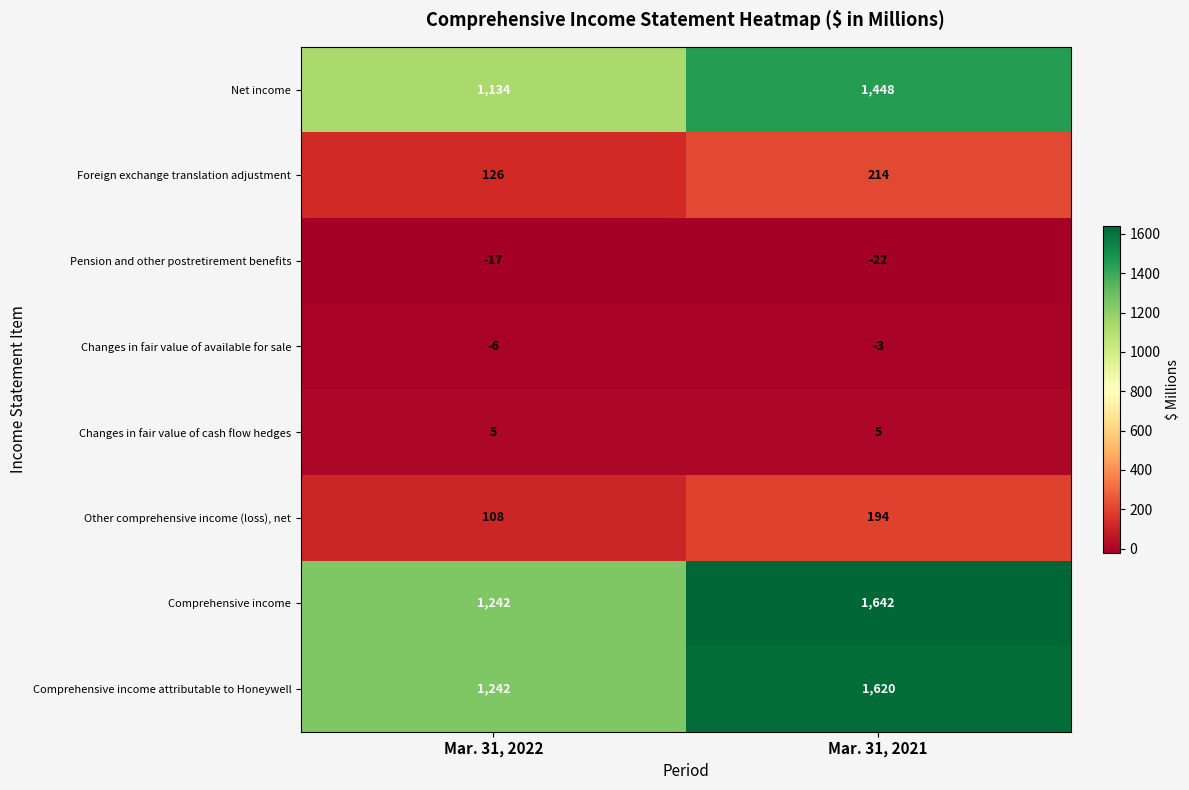

At Mar. 31, 2021, list the series in order from largest to smallest.

Comprehensive income, Comprehensive income attributable to Honeywell, Net income, Foreign exchange translation adjustment, Other comprehensive income (loss), net, Changes in fair value of cash flow hedges, Changes in fair value of available for sale, Pension and other postretirement benefits